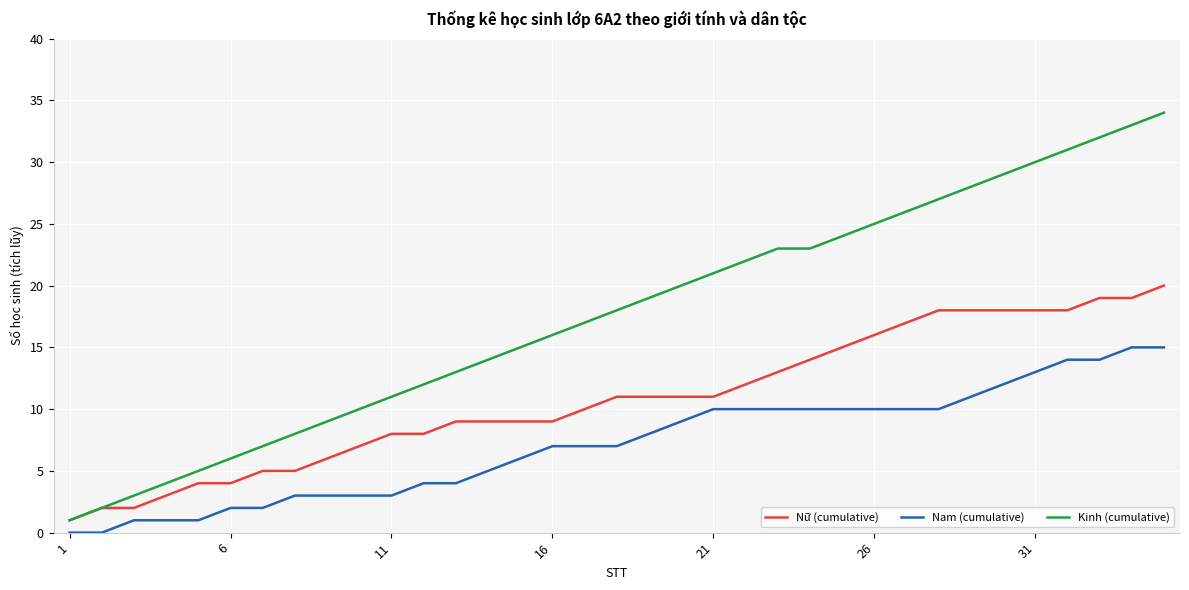

What is the highest value of the Nam (cumulative) series?

15